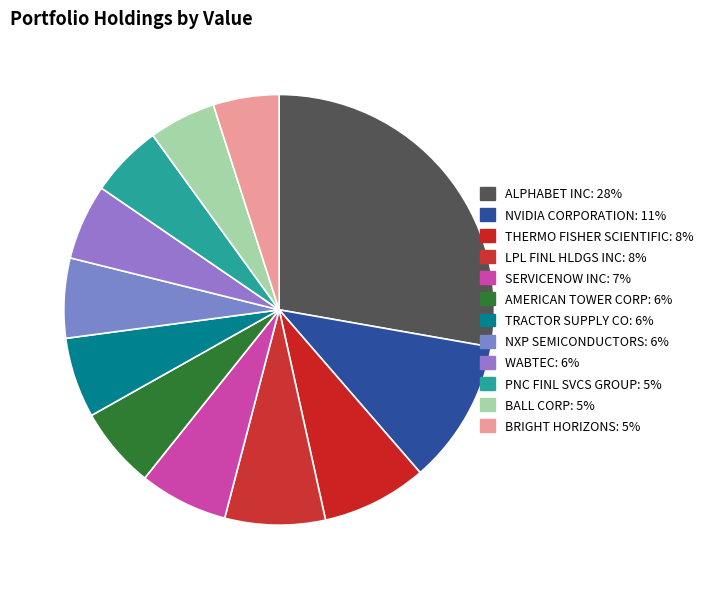

Is it true that LPL FINL HLDGS INC is 8% of the pie?

True